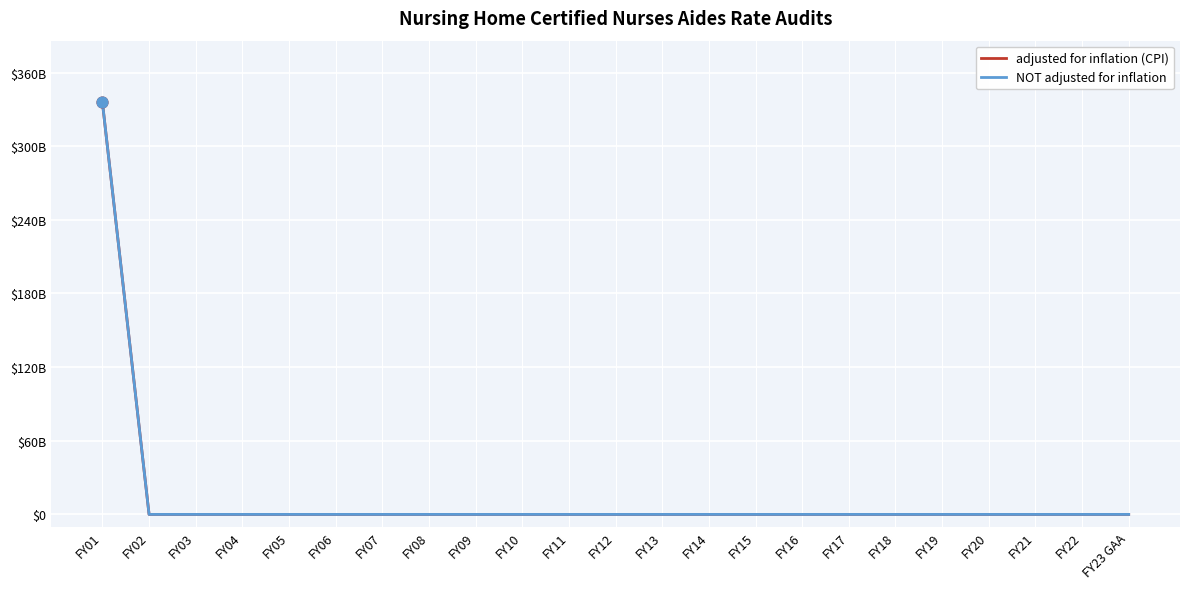

Does the chart have visible grid lines?

Yes